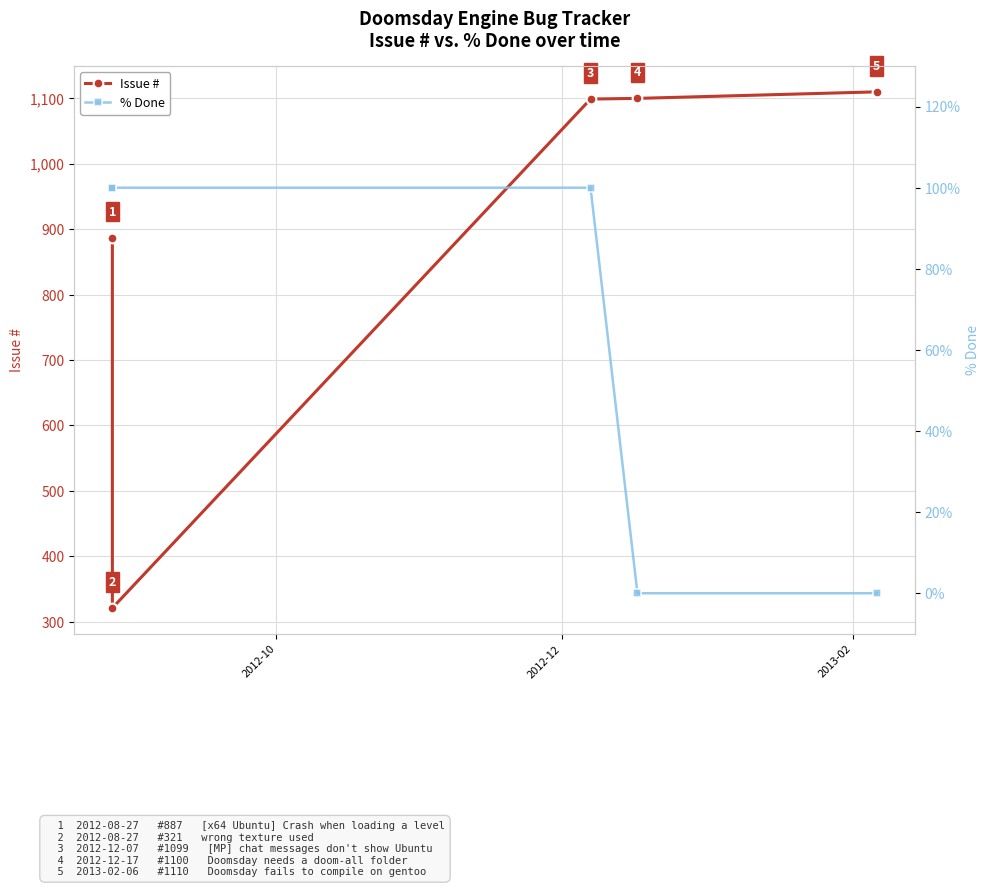

True or false: % Done and Issue # cross at least once.

False